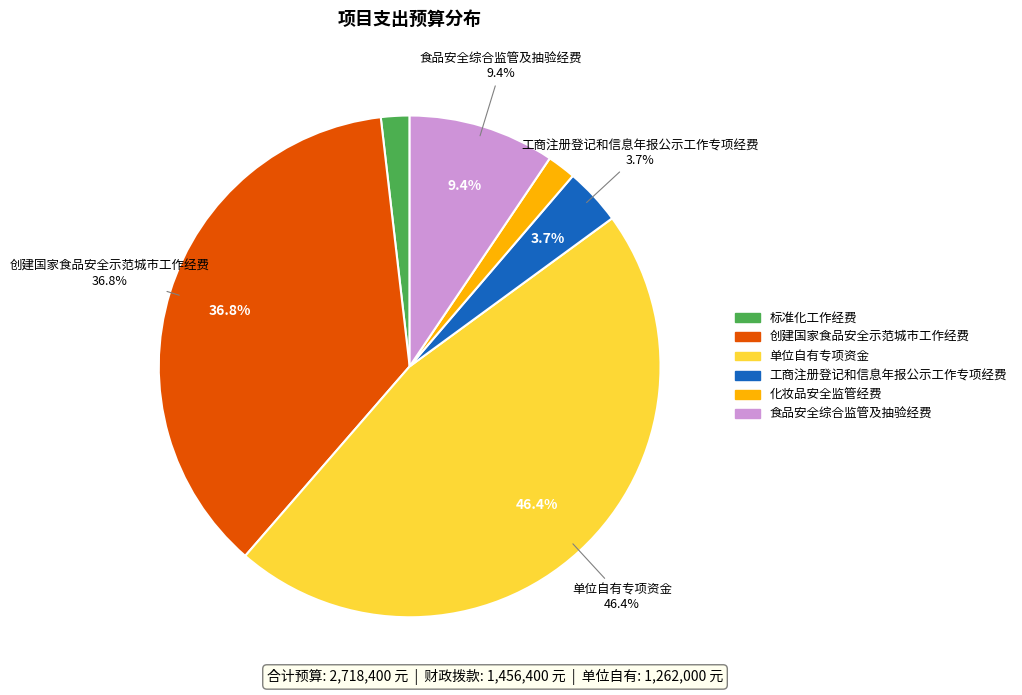

What is the change in value from 标准化工作经费 to 单位自有专项资金?

+1212000